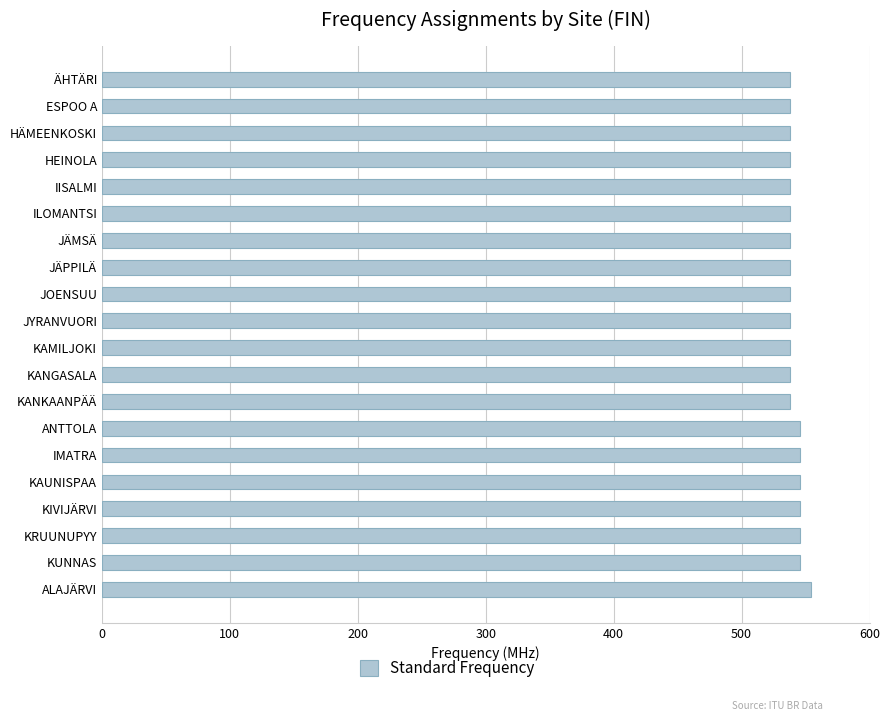

What is the label of the 18th bar from the top?

KRUUNUPYY